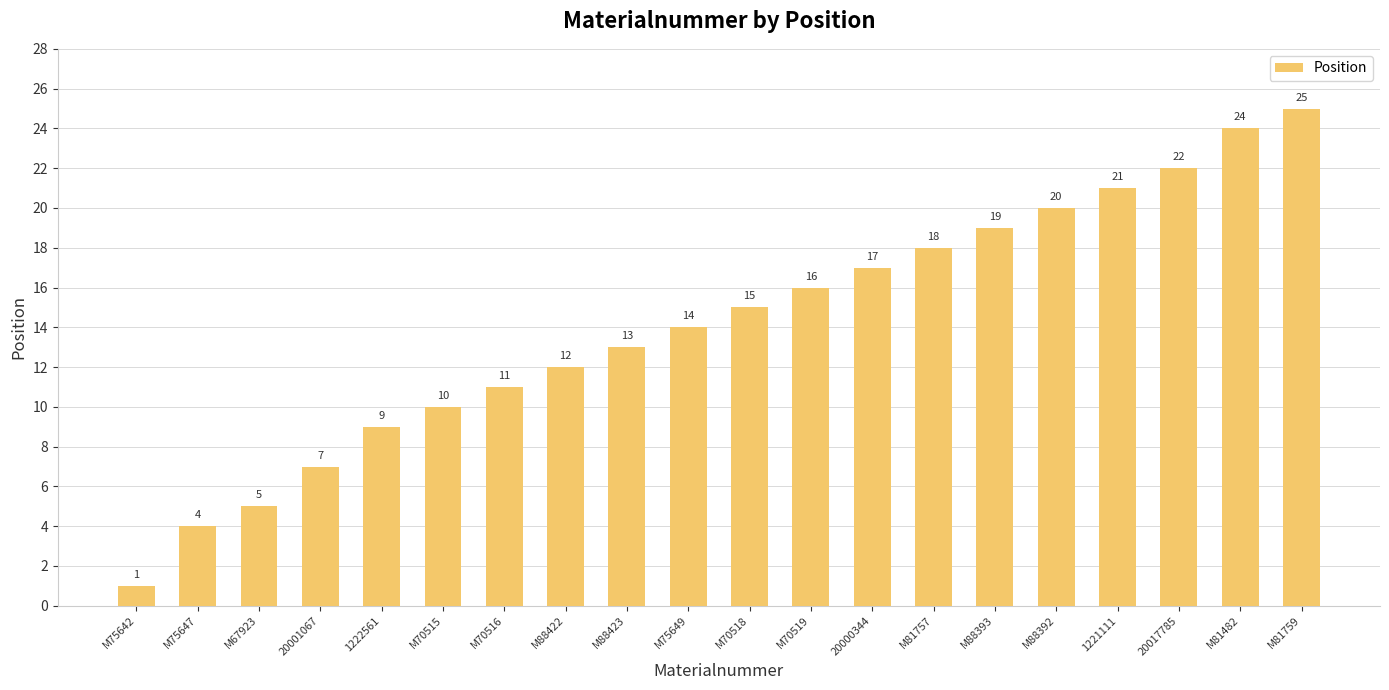

Rank the categories by value from highest to lowest.

M81759, M81482, 20017785, 1221111, M88392, M88393, M81757, 20000344, M70519, M70518, M75649, M88423, M88422, M70516, M70515, 1222561, 20001067, M67923, M75647, M75642